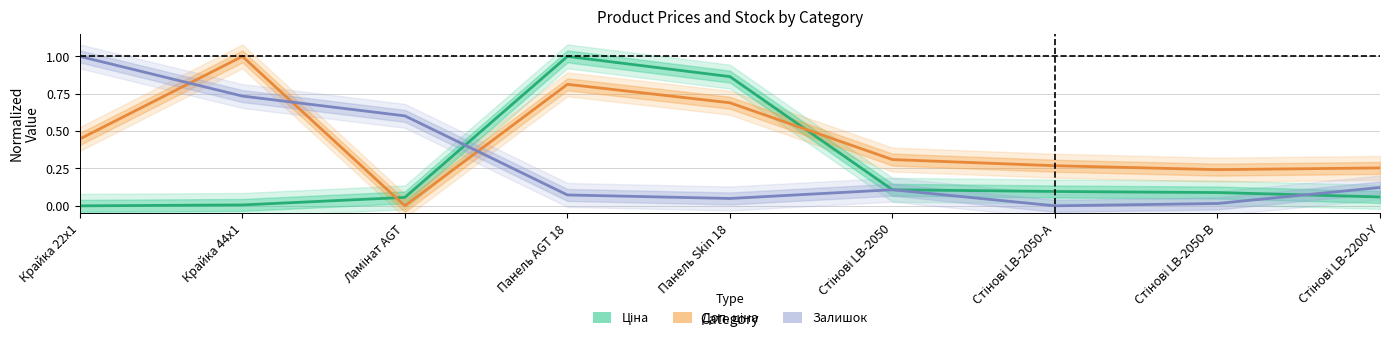

What is the label of the 8th point from the right?

Крайка 44x1